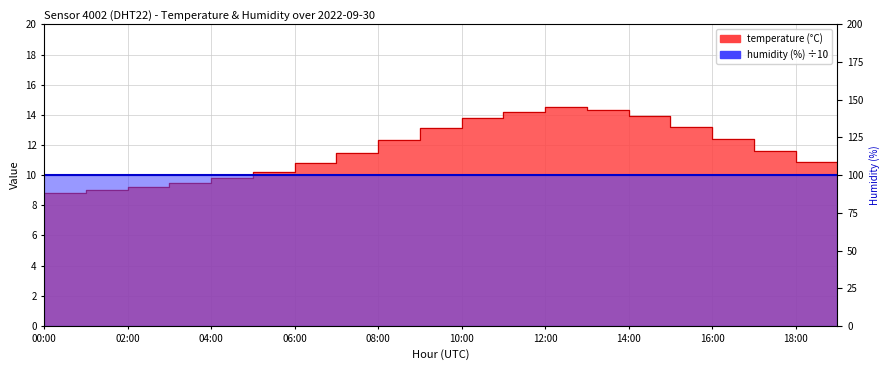

How many values are below 11?

9